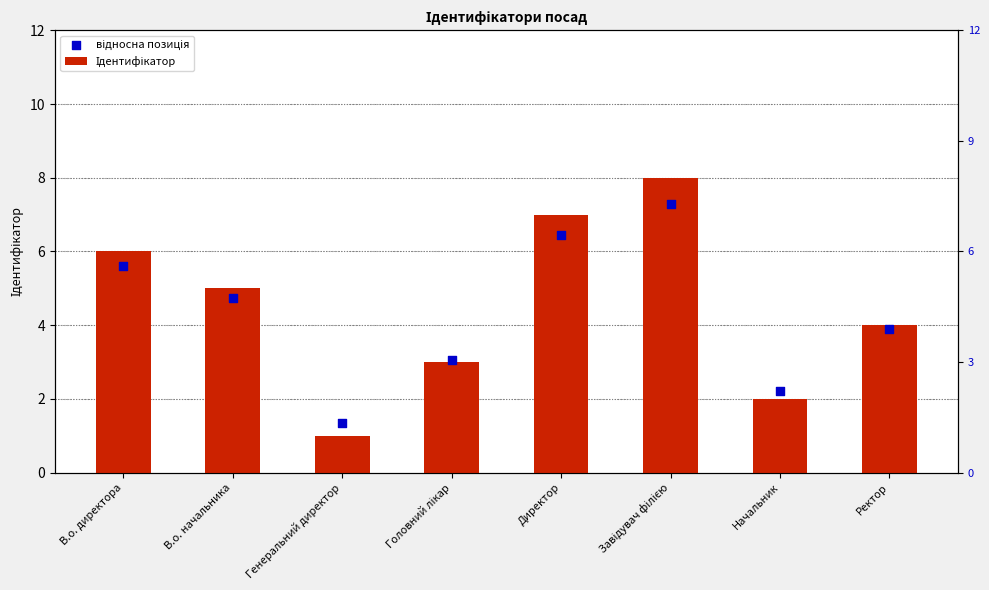

Which series has the largest total across all categories?

Ідентифікатор